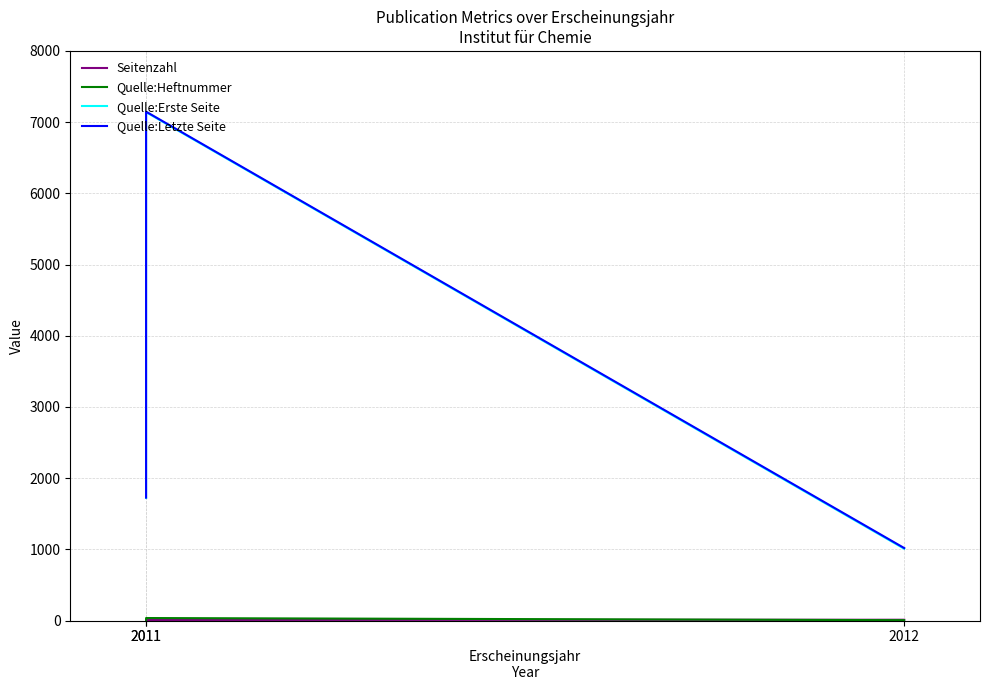

At 2011, list the series in order from largest to smallest.

Quelle:Letzte Seite, Quelle:Erste Seite, Quelle:Heftnummer, Seitenzahl